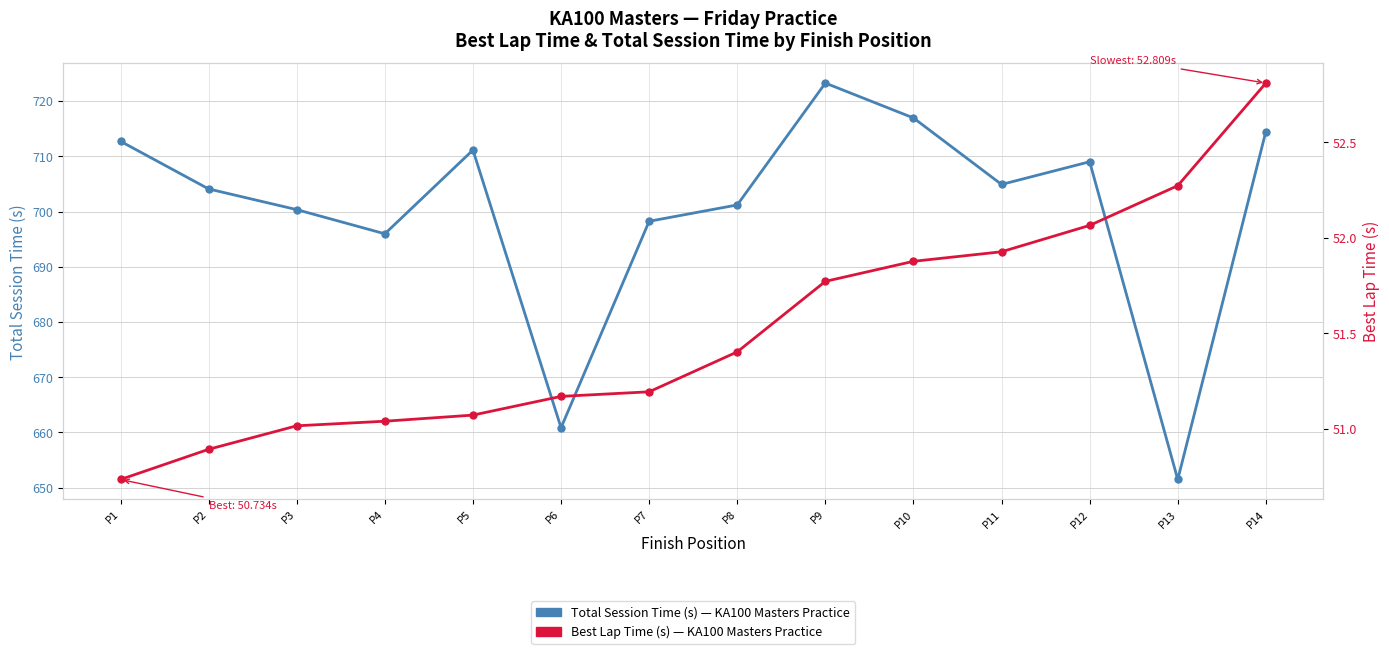

What is the sum of the Total Time (s) values at P7 and P8?

1399.4